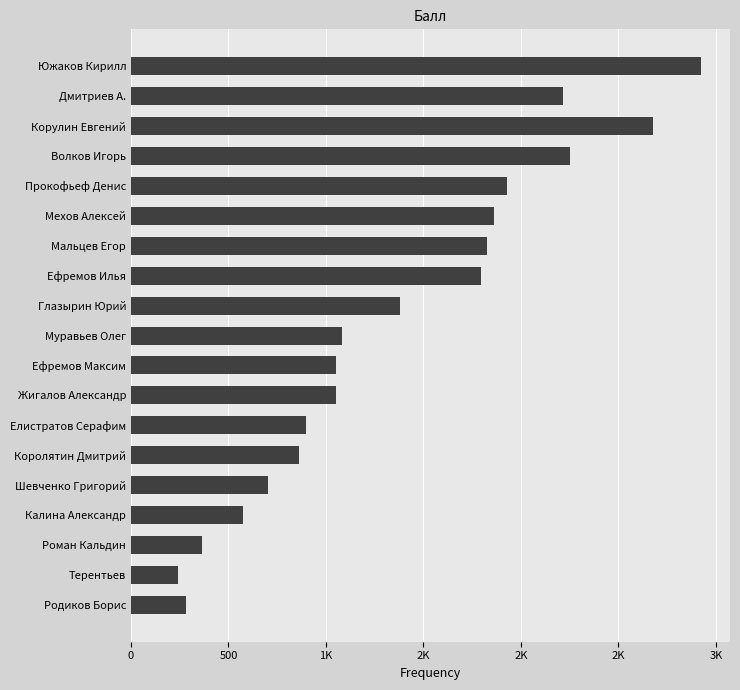

Does the chart contain any negative values?

No